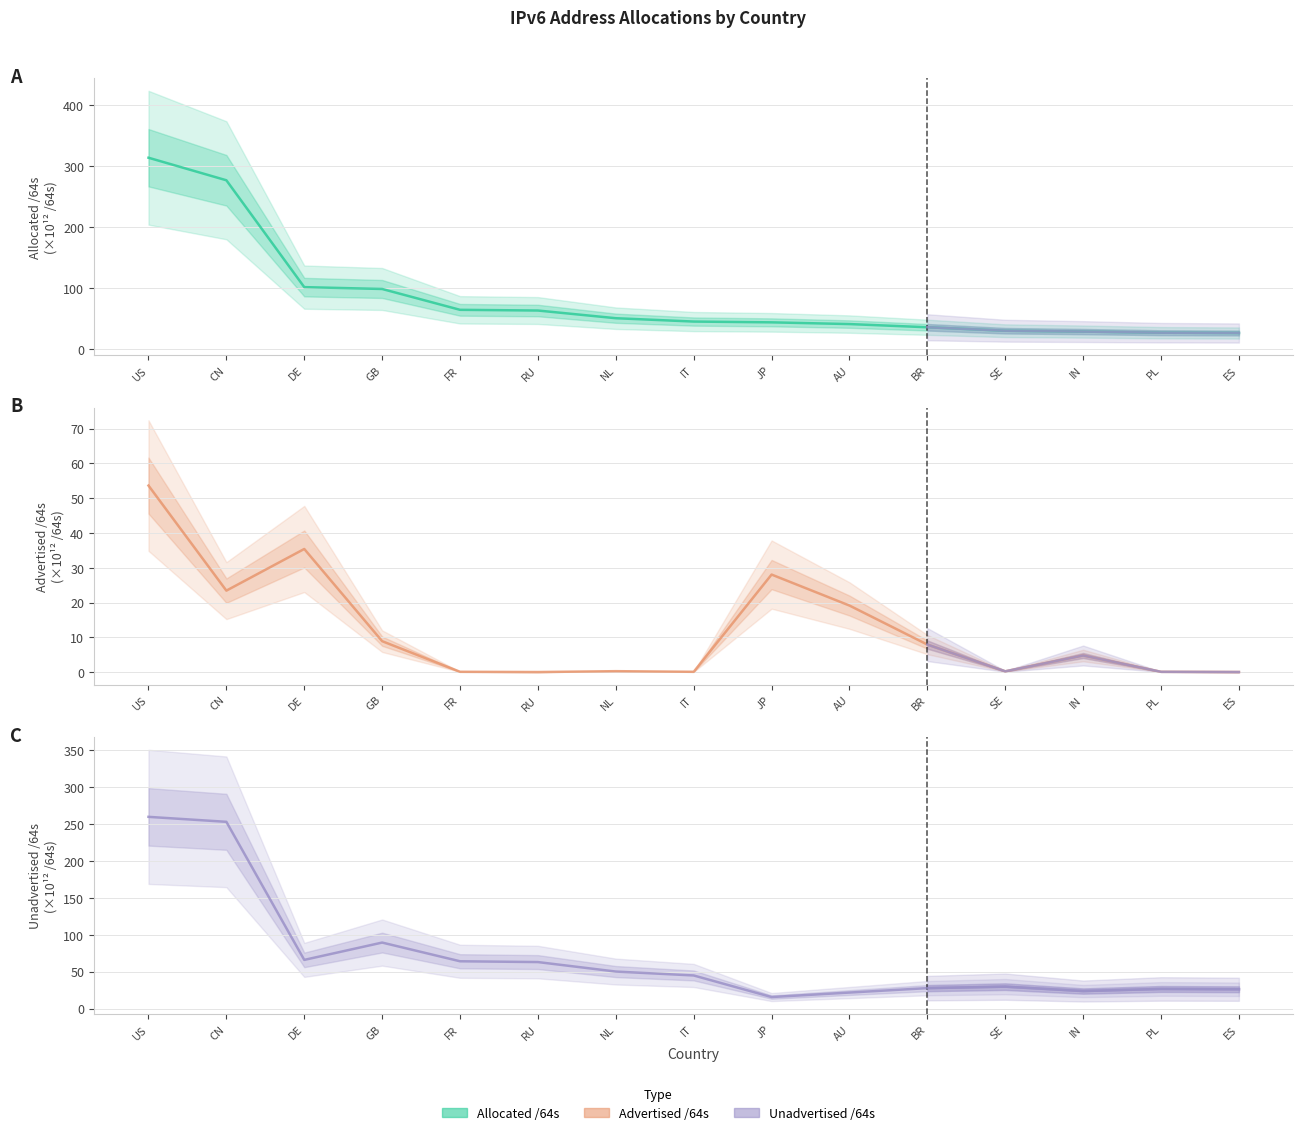

The Advertised /64s series shows 13.1 at GB. True or false?

False